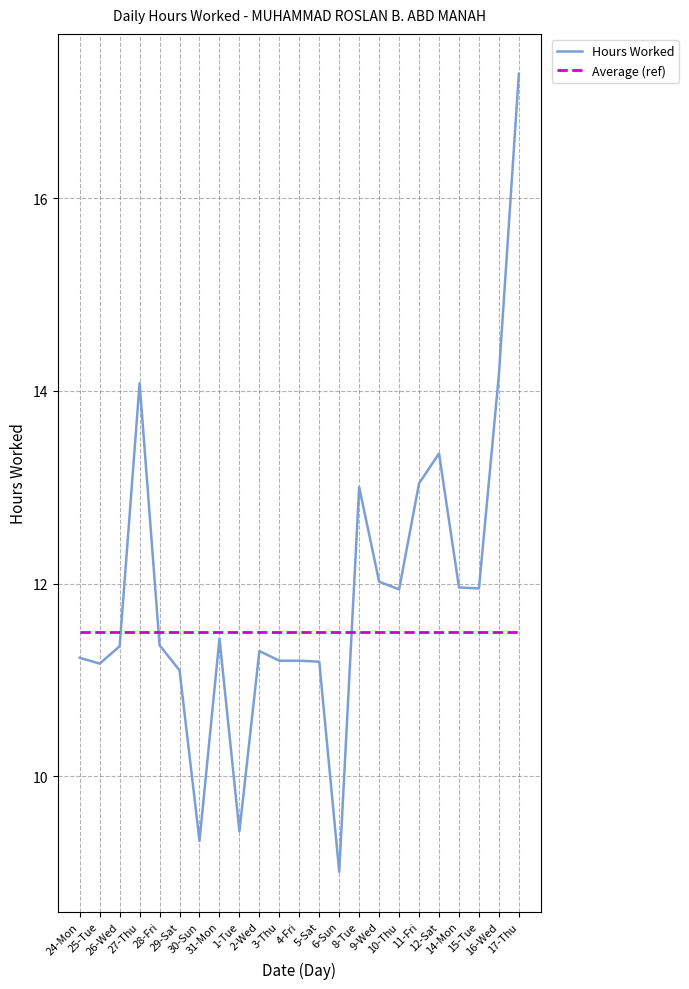

List the series in order of their peak value, lowest first.

Average (ref), Hours Worked